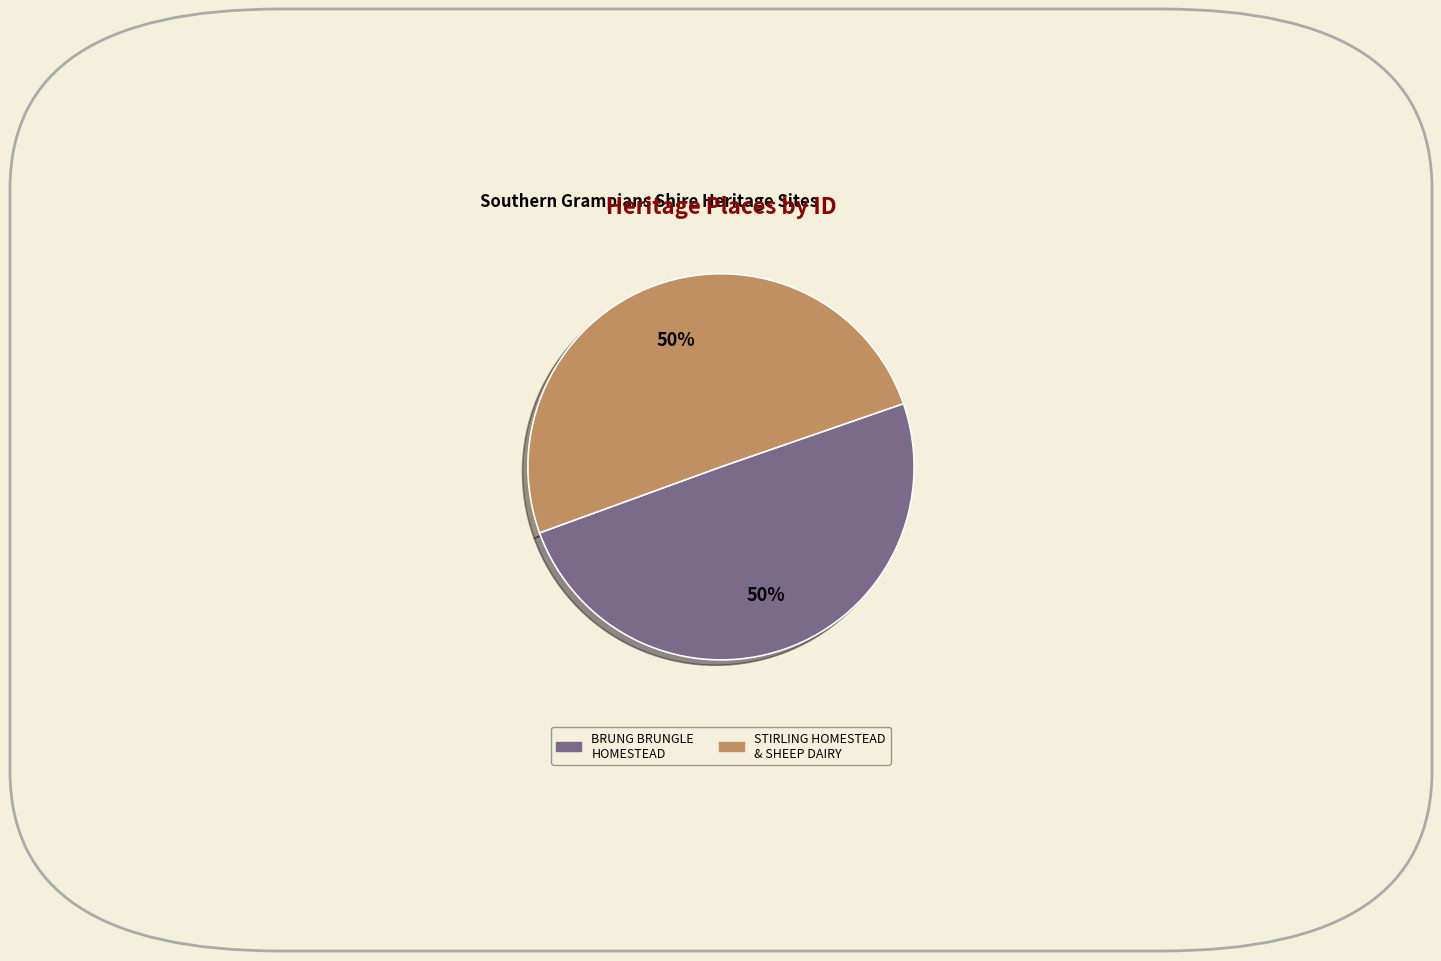

Count the number of slices in the pie.

2